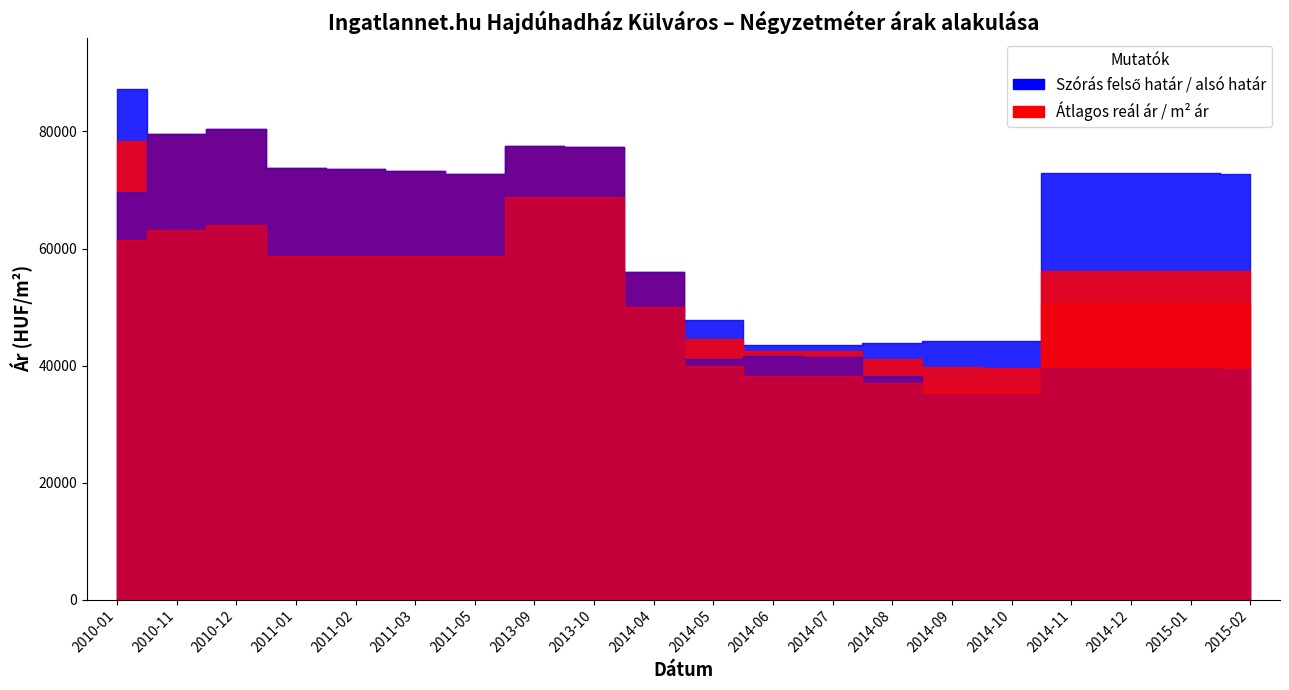

In Átlagos reál ár, how many points are higher than both neighbors (excluding endpoints)?

3